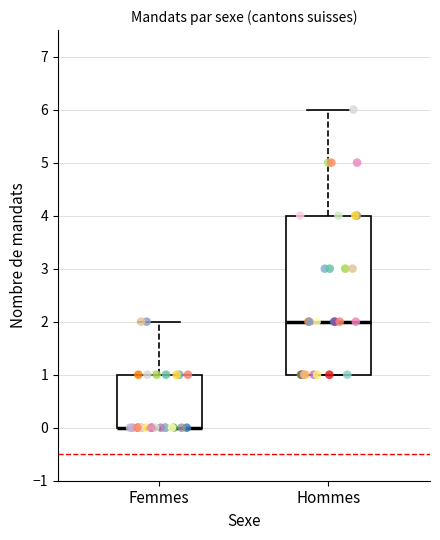

Reading left to right, read every box against the y-axis: the position of its median line, the range the box covers, and the ends of its whiskers. The values are not printed on the chart, so give them approximately, as read against the axis.

Femmes: median 0 (drawn on the box's lower edge), box 0 to 1, whiskers 0 to 2
Hommes: median 2, box 1 to 4, whiskers 1 to 6